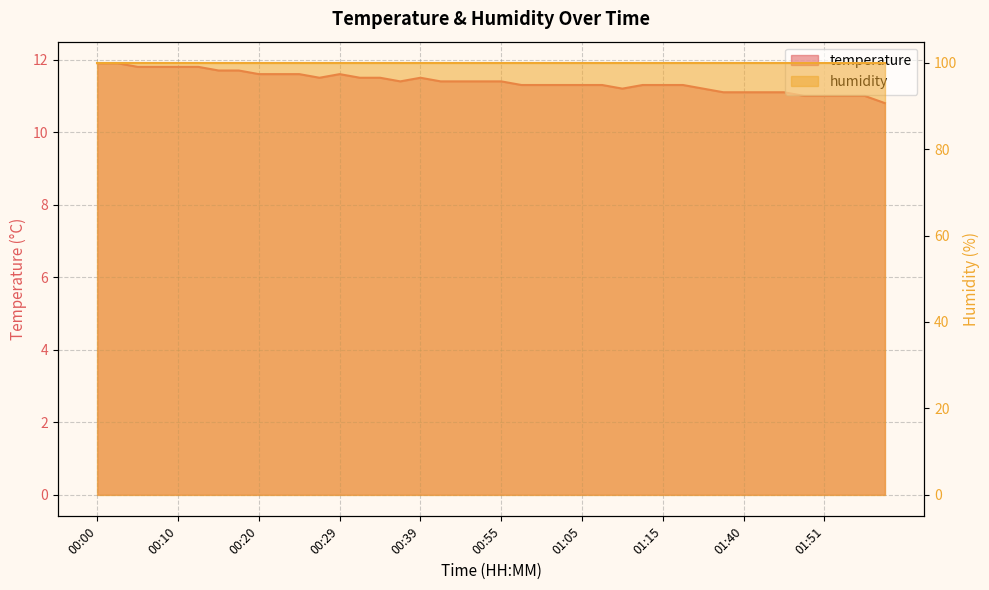

Between 00:27 and 00:55, which is larger?

00:27